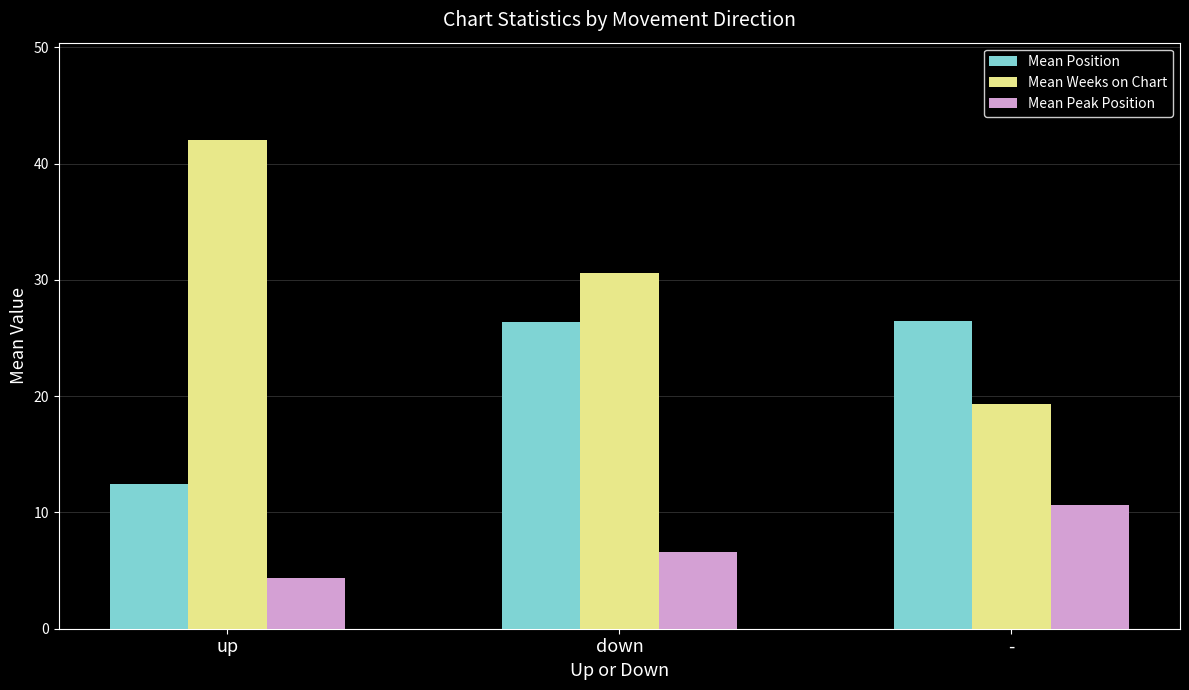

What value does the Mean Peak Position series have at down?

6.6